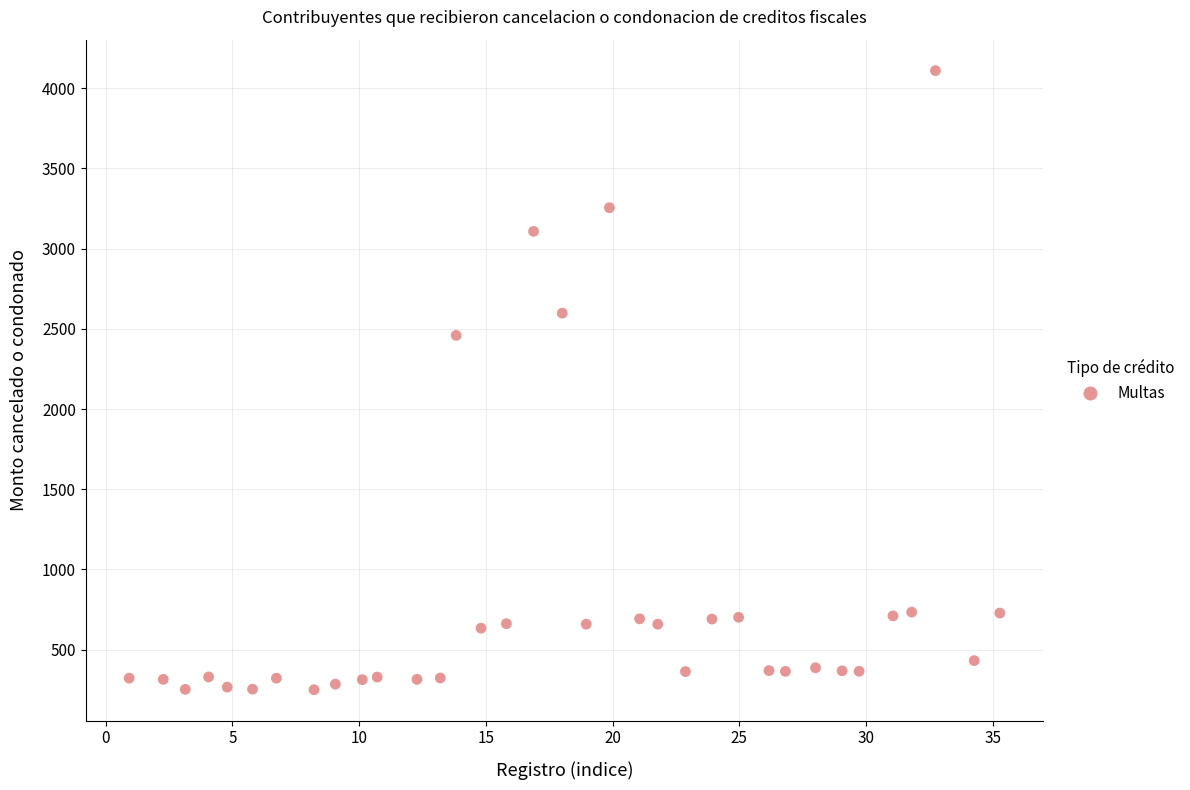

What Y value in the scatter plot is closest to 2179?

2458.9